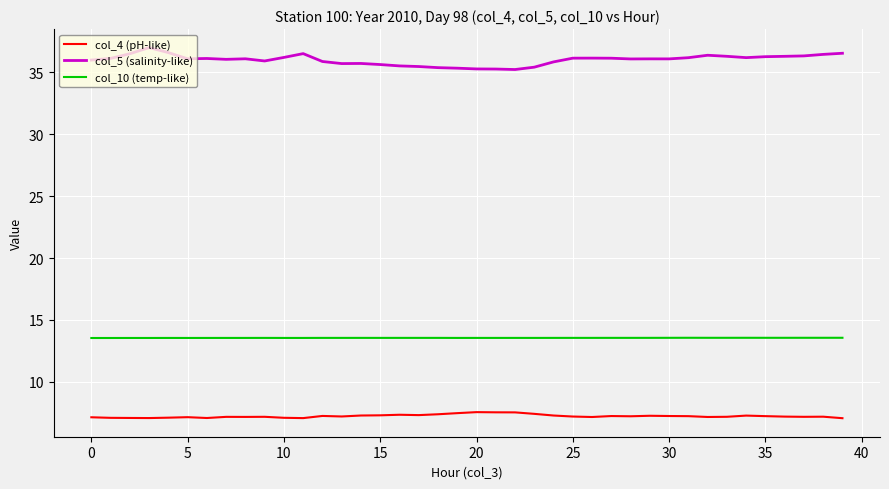

Rank the series by their maximum value, from lowest to highest.

col_4 (pH-like), col_10 (temp-like), col_5 (salinity-like)